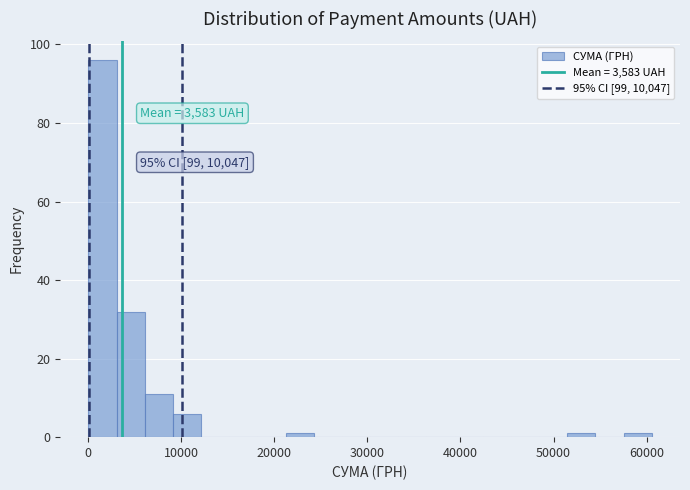

Read against the x-axis, roughly where is the centre of the tallest bar?

2000